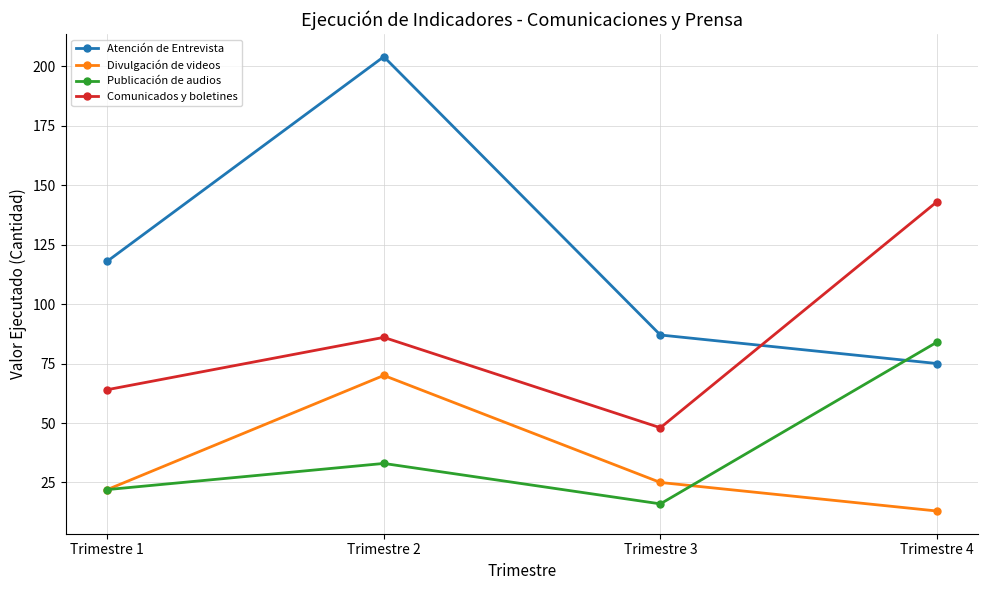

Reading left to right, extract all data points from this chart.

Atención de Entrevista: 118	204	87	75
Divulgación de videos: 22	70	25	13
Publicación de audios: 22	33	16	84
Comunicados y boletines: 64	86	48	143